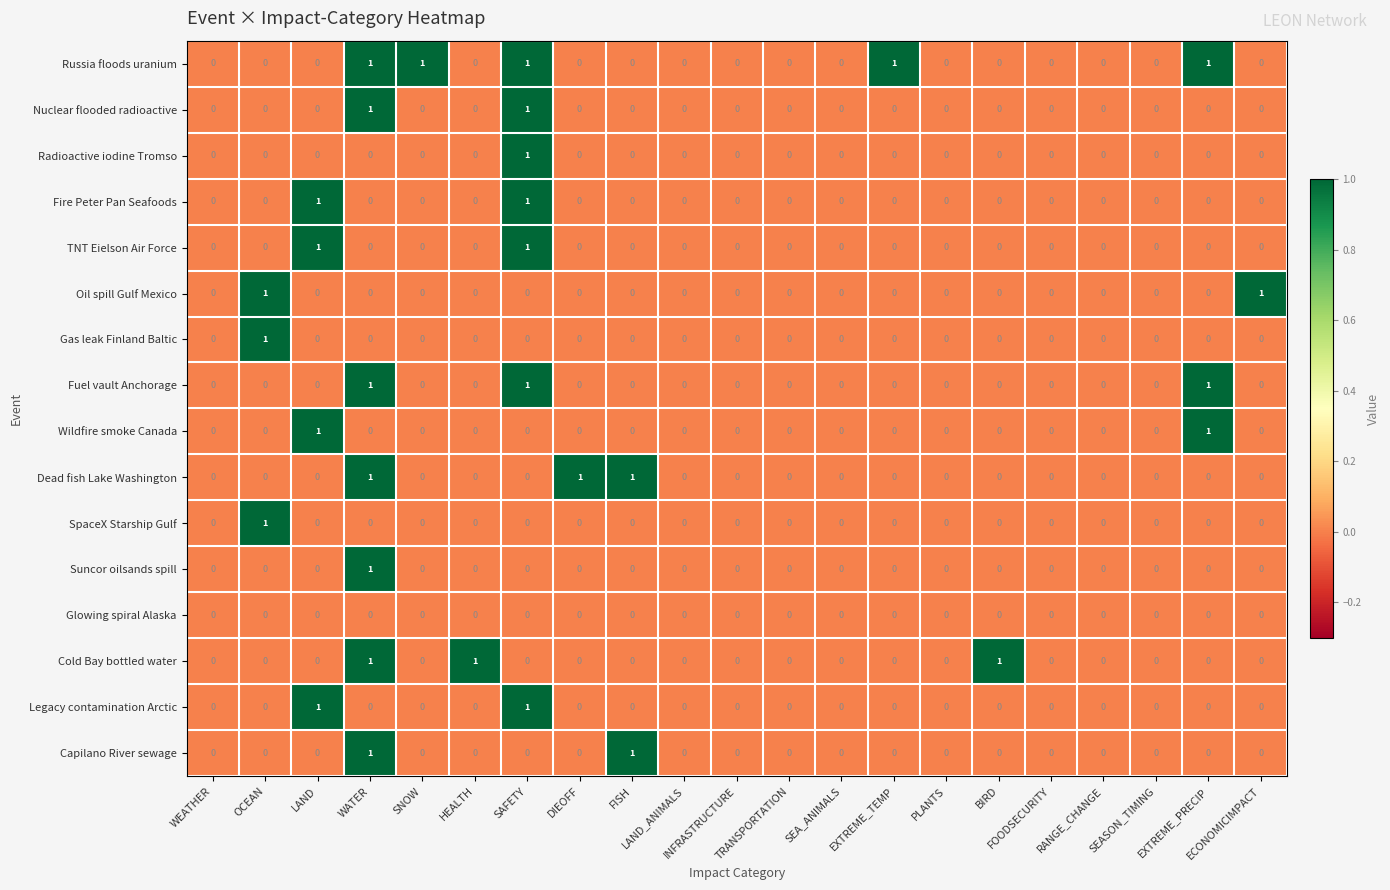

Count the TNT Eielson Air Force values in the range 0 to 1.

21